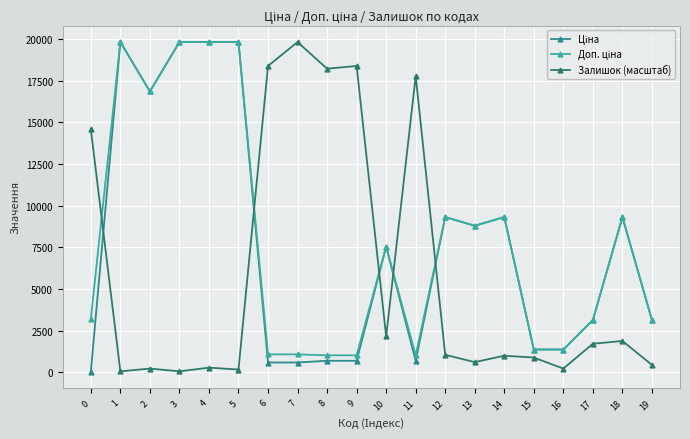

Count the number of data series in this chart.

3